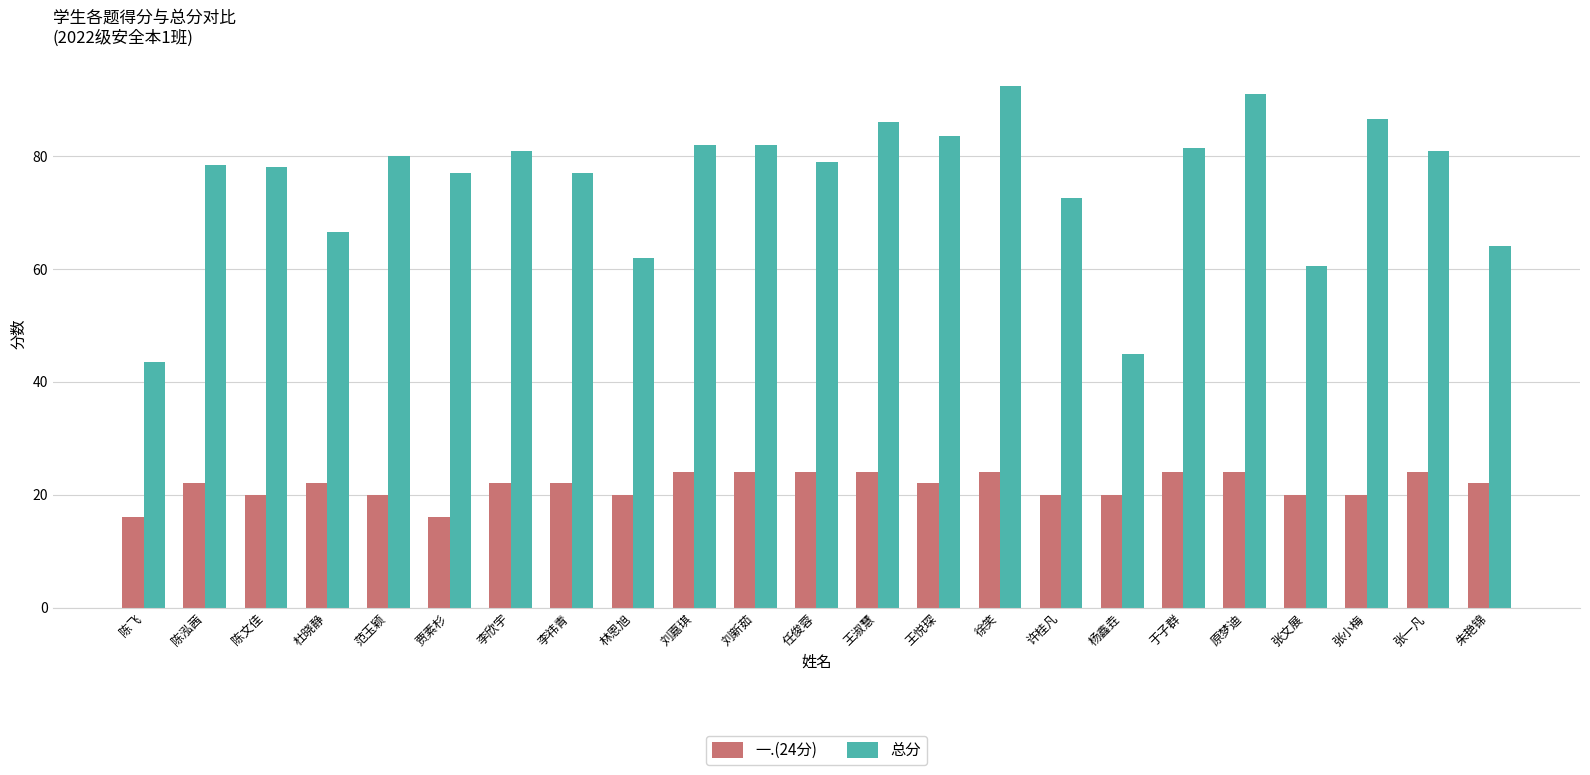

Is the value of 一.(24分) at 朱艳锦 greater than the value of 总分 at 原梦迪?

No